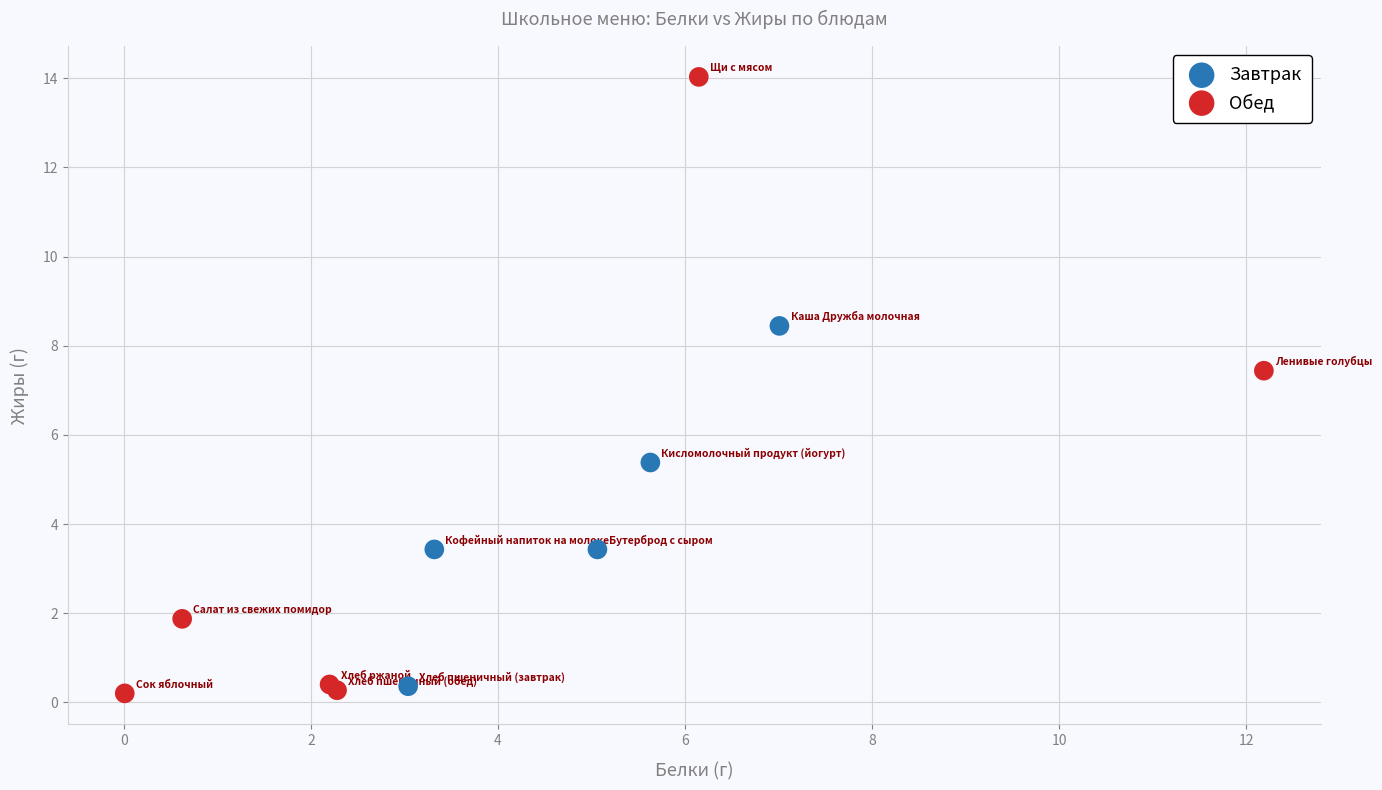

What are all the series names shown in the legend?

Завтрак, Обед